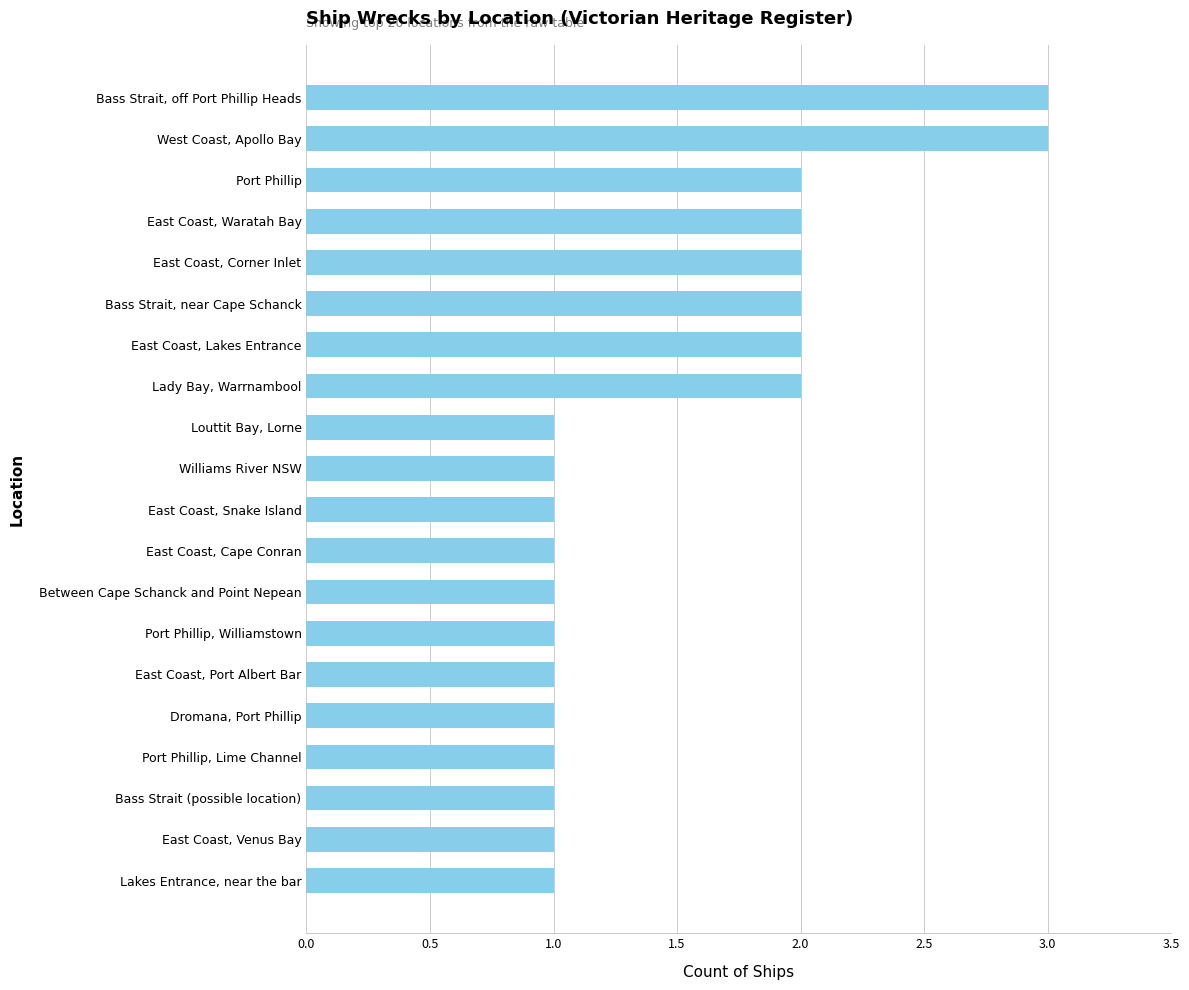

What is the greatest value displayed?

3